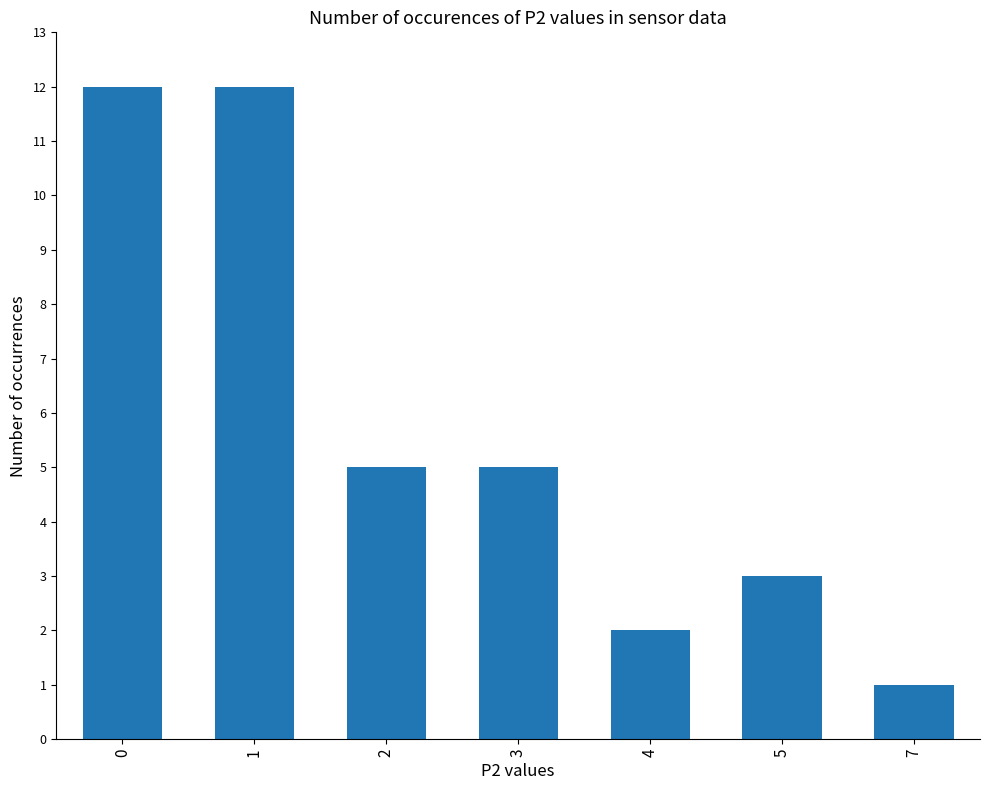

Between 1 and 7, which is larger?

1